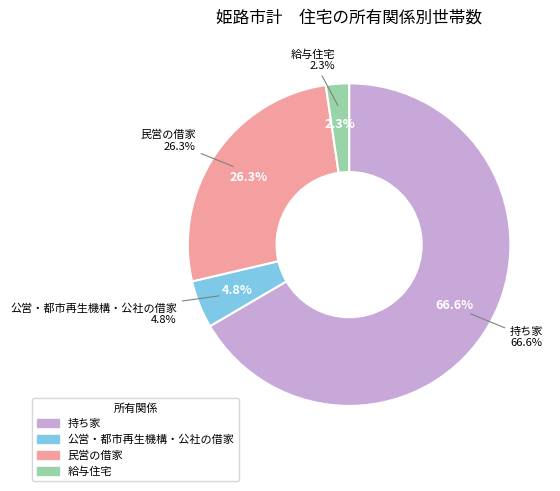

Is it true that 城陽 is 14% of the pie?

False